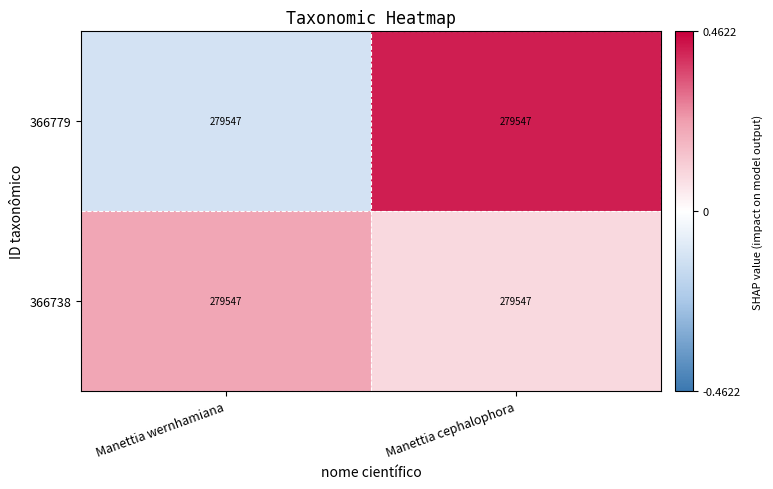

What is the minimum value for 366779?

-0.1